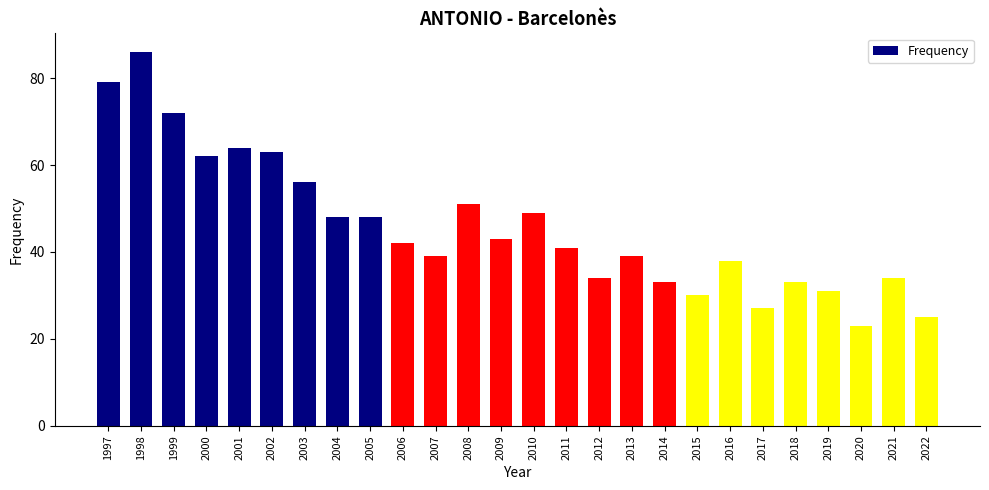

Reading left to right, extract all data points from this chart.

79	86	72	62	64	63	56	48	48	42	39	51	43	49	41	34	39	33	30	38	27	33	31	23	34	25